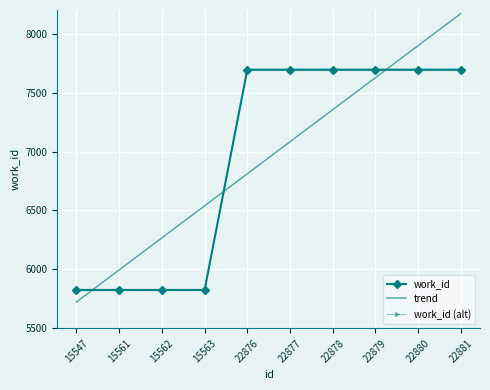

What is the smallest value displayed?

5724.1